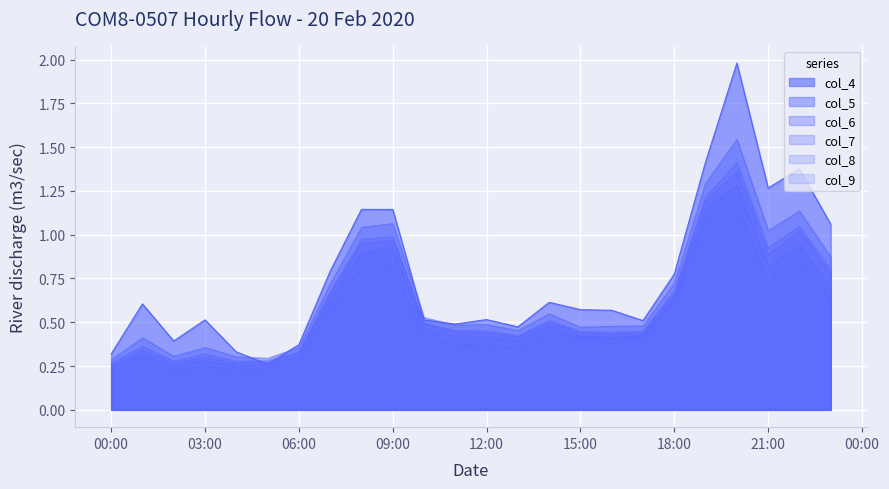

What is the lowest value of the col_4 series?

0.3